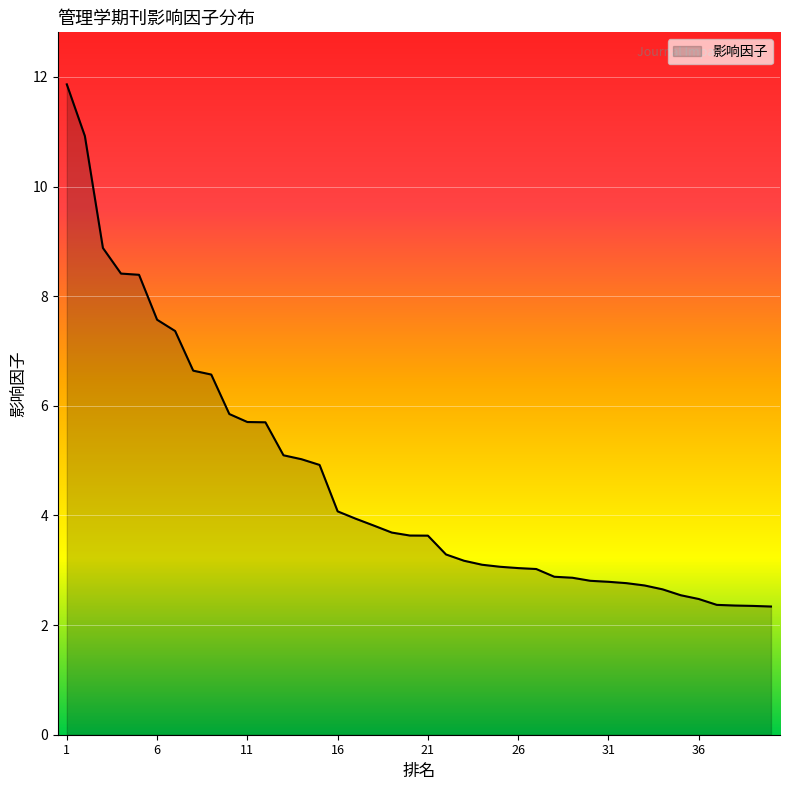

What is the difference between the maximum and minimum values?

9.5